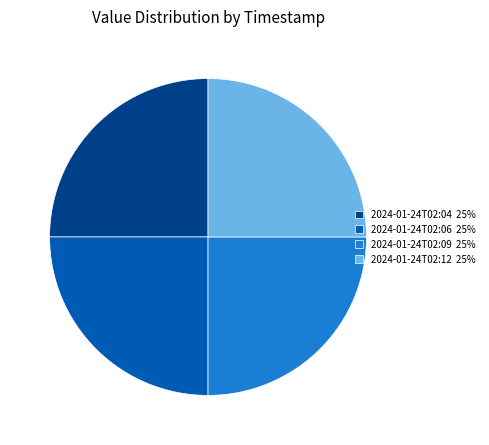

Does 2024-01-24T02:04 25% represent more than half of the total?

No